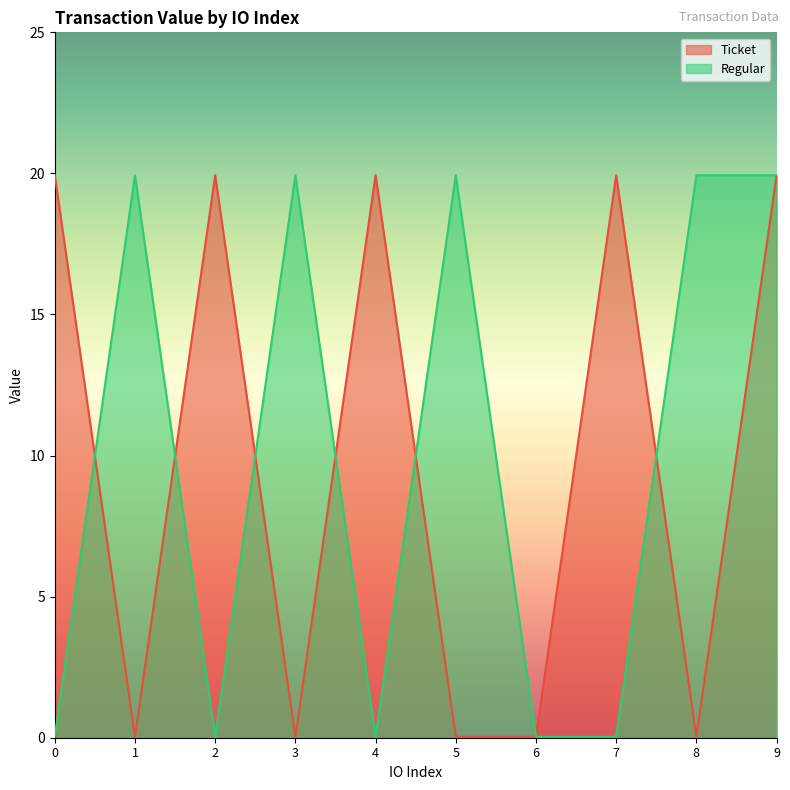

Where is the first local minimum for Regular?

2